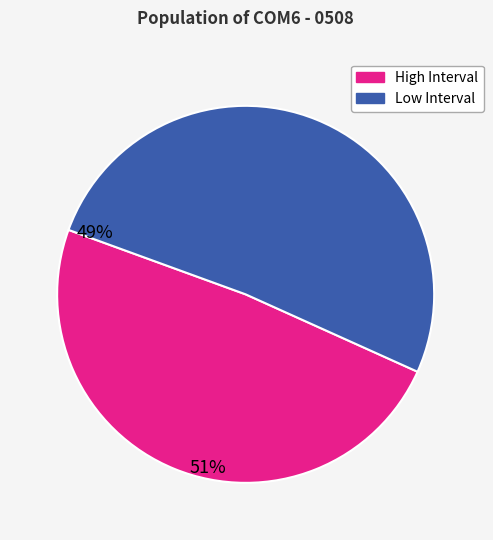

Does any single category account for the majority?

Yes